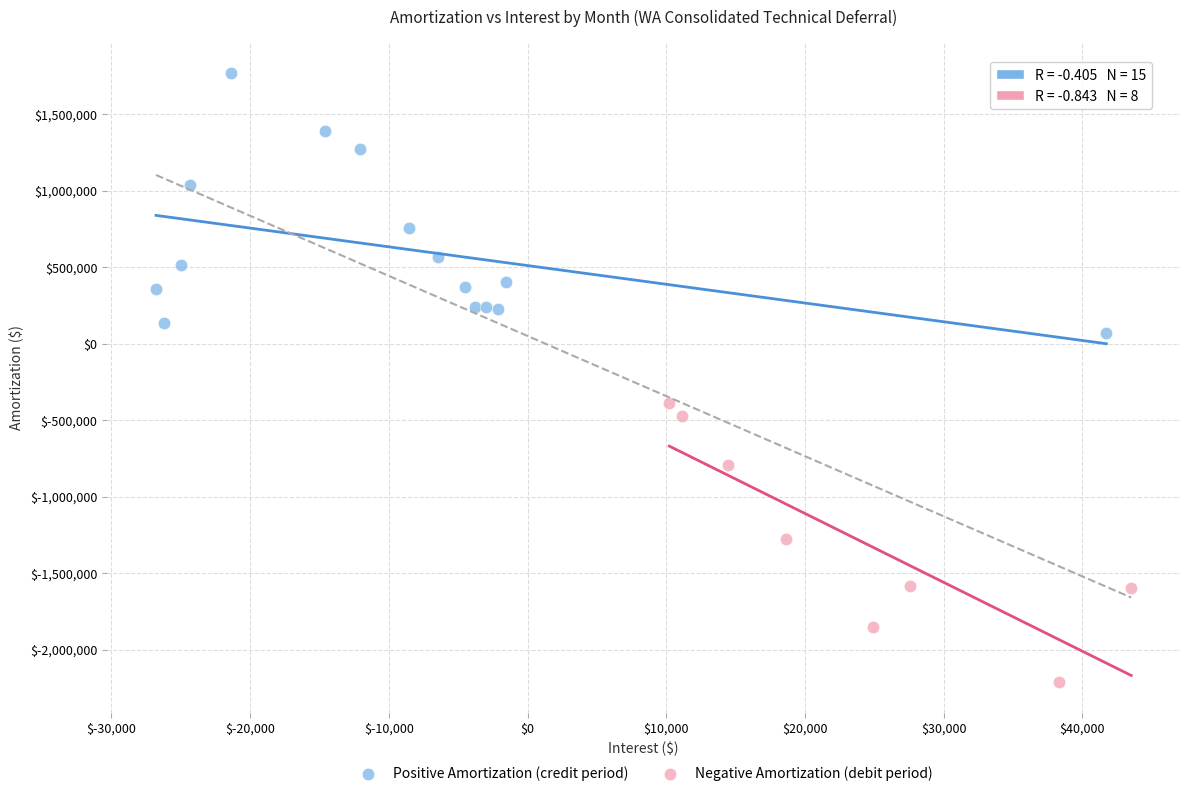

Which series reaches the minimum Y coordinate?

Negative Amortization (debit period)